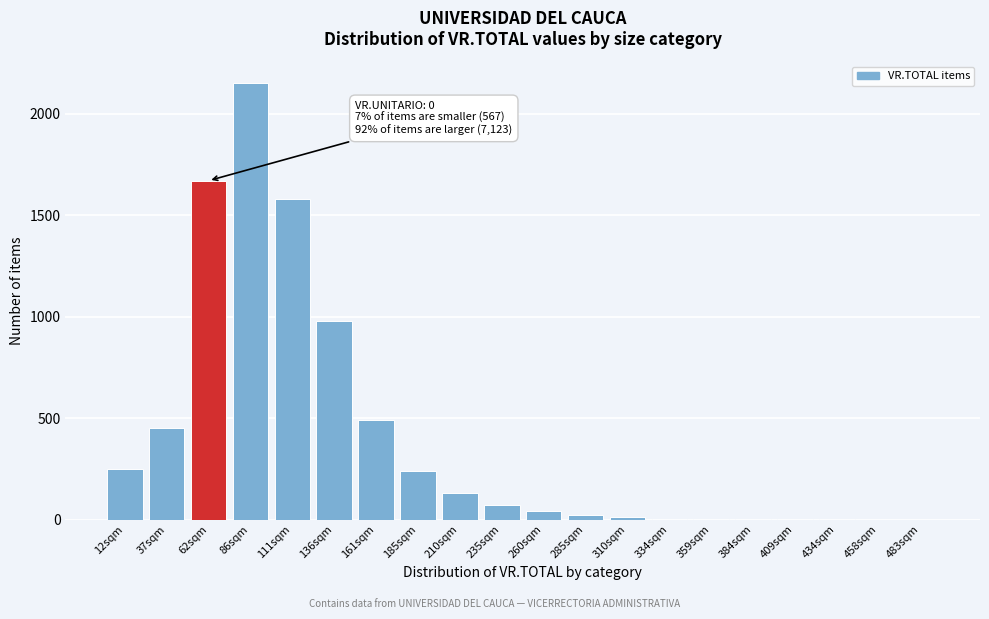

What is the sum of all values?

8092